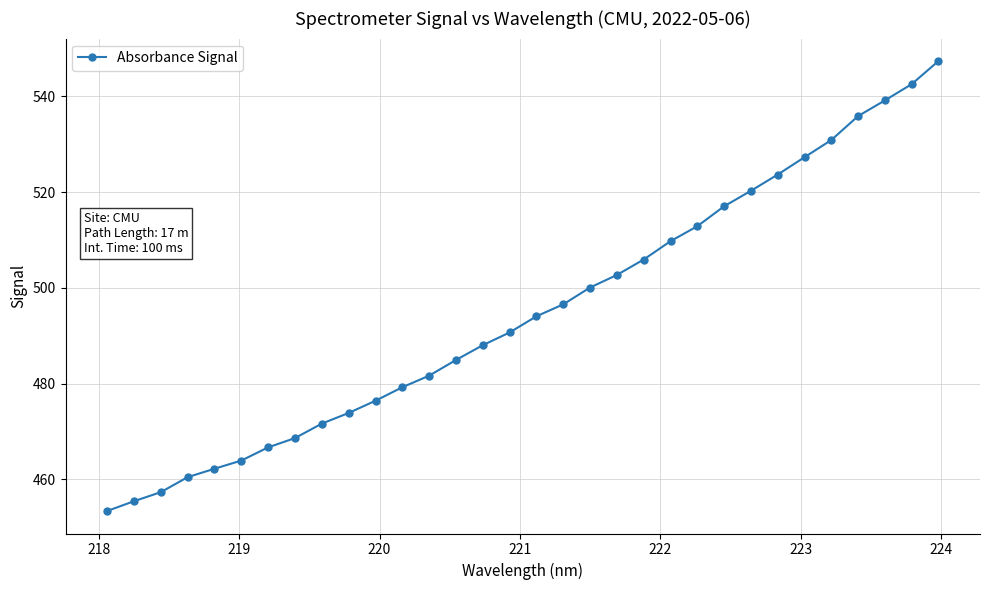

What is the difference between the maximum and minimum values?

94.0